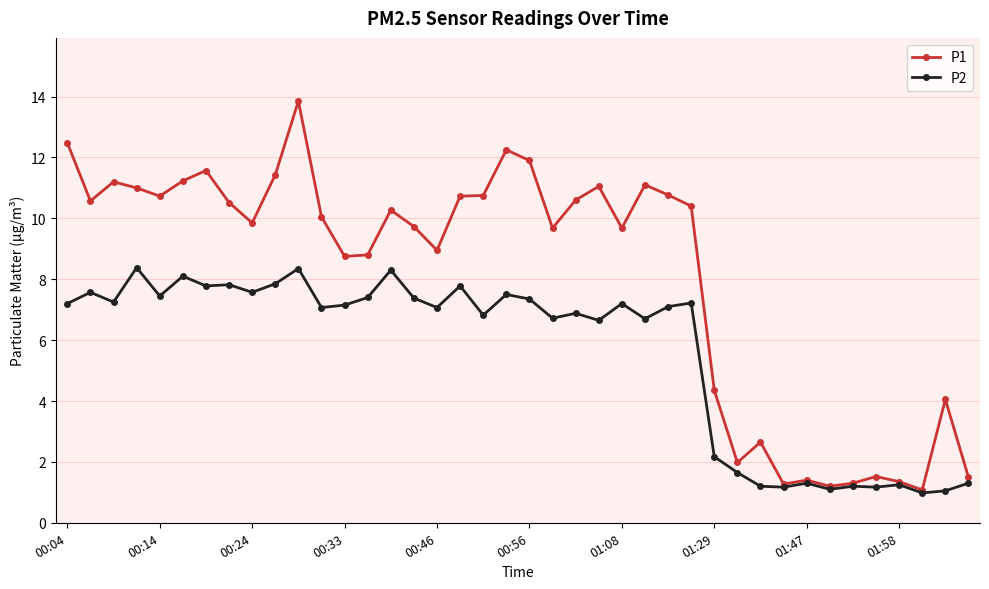

True or false: P2 has more than 0 points higher than both neighbors.

True